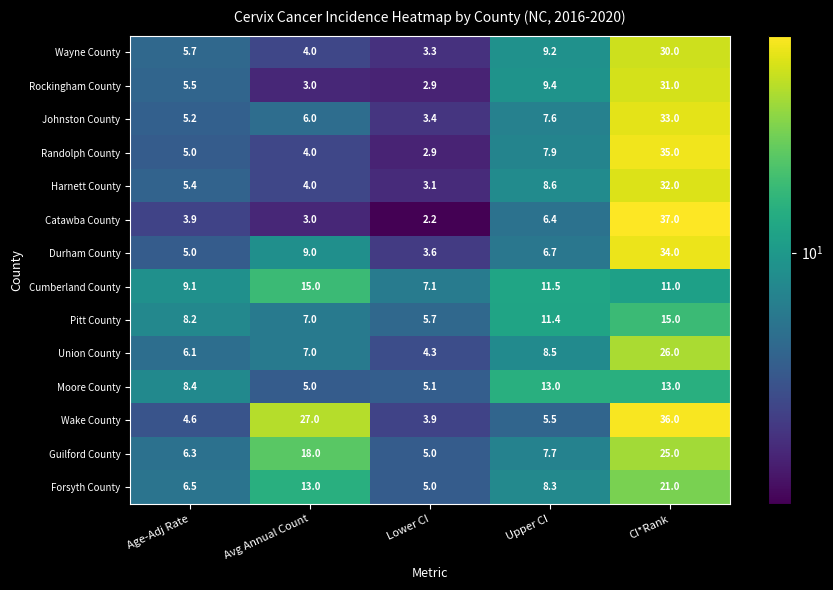

Which series has the largest total across all categories?

Wake County